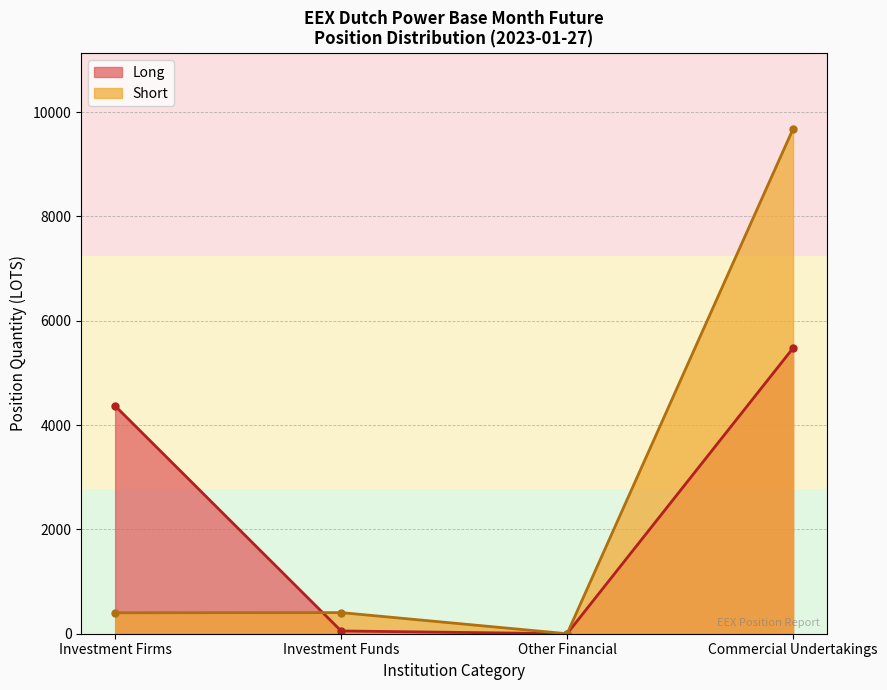

Between Investment Firms and Commercial Undertakings, which series saw the biggest shift?

Short